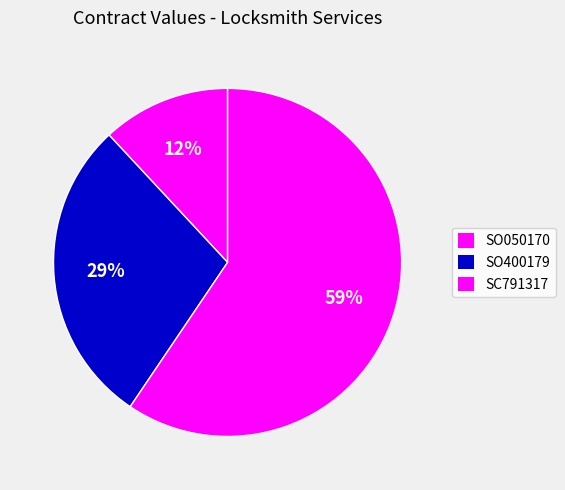

To the nearest percent, what portion does SO050170 represent?

12%